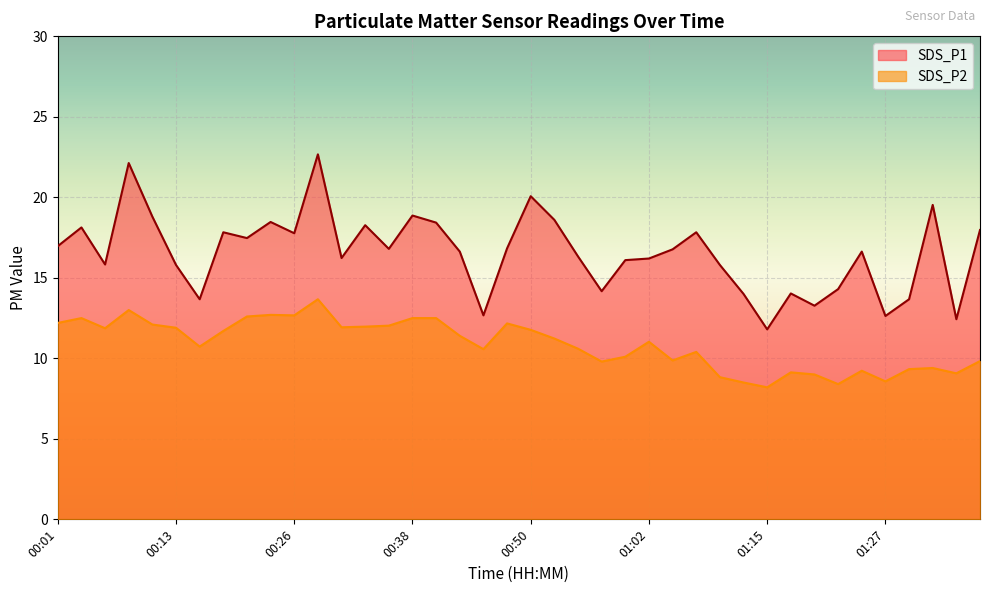

How many data points in SDS_P2 are less than 11?

19